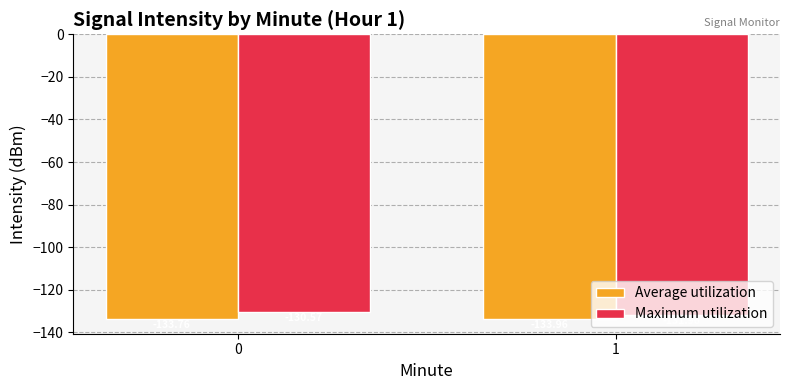

Rank the categories by Average utilization value from highest to lowest.

0, 1